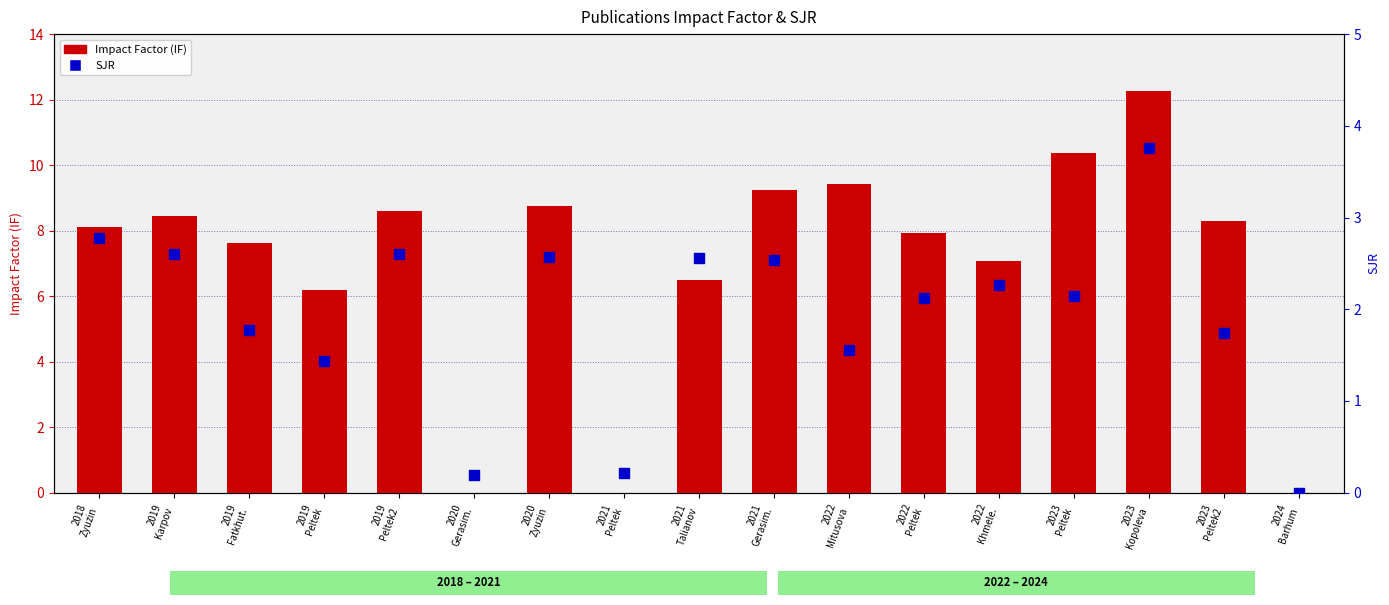

Which series contains the highest Y value?

Impact Factor (IF)